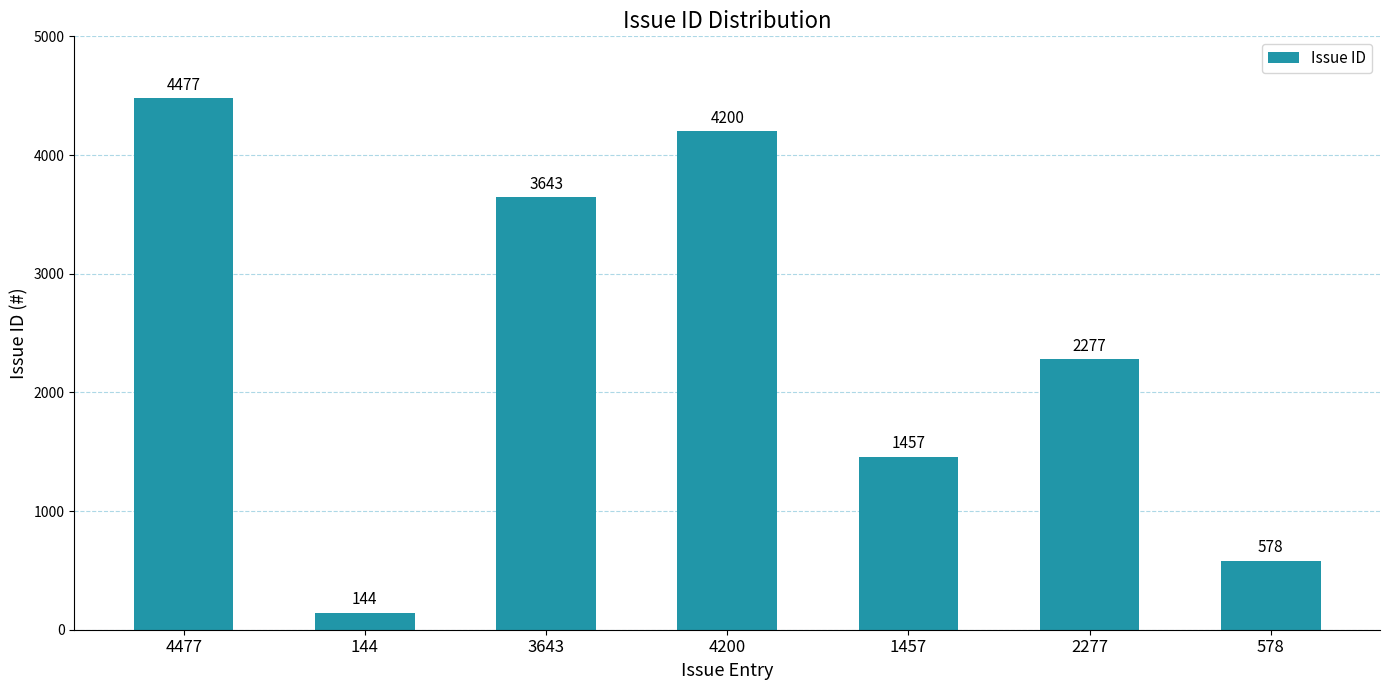

Are the bars horizontal?

No